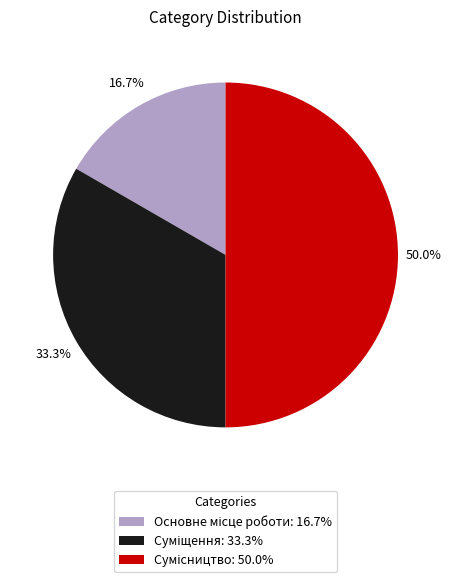

How many segments does this pie chart have?

3